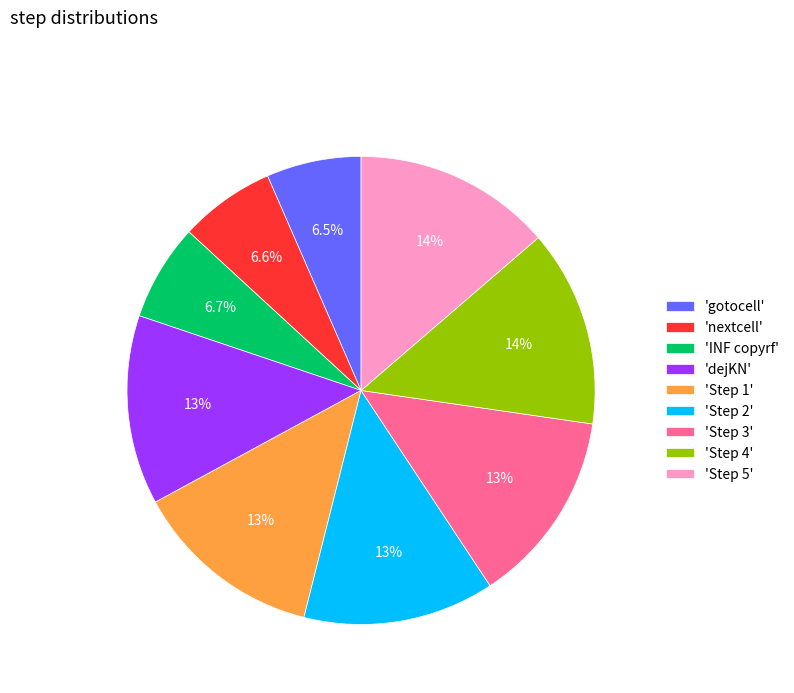

To the nearest percent, what is the average slice percentage?

11%